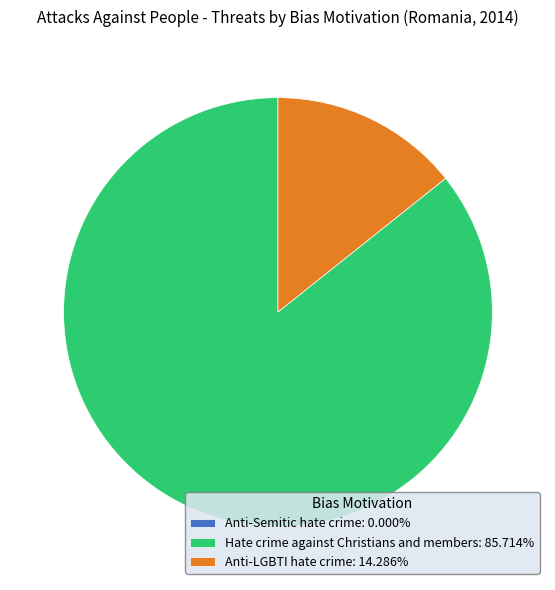

Does any single category account for the majority?

Yes